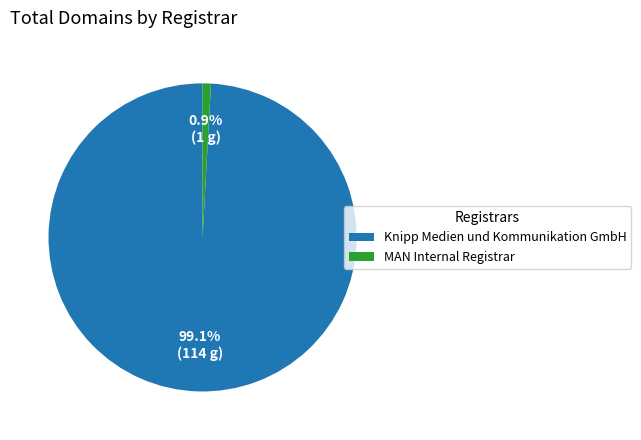

Is there any slice that represents more than half of the pie?

Yes